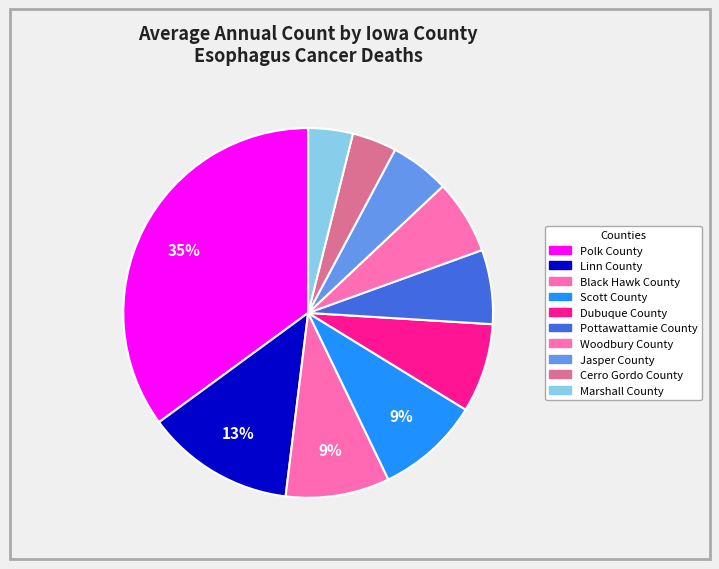

How many segments does this pie chart have?

10